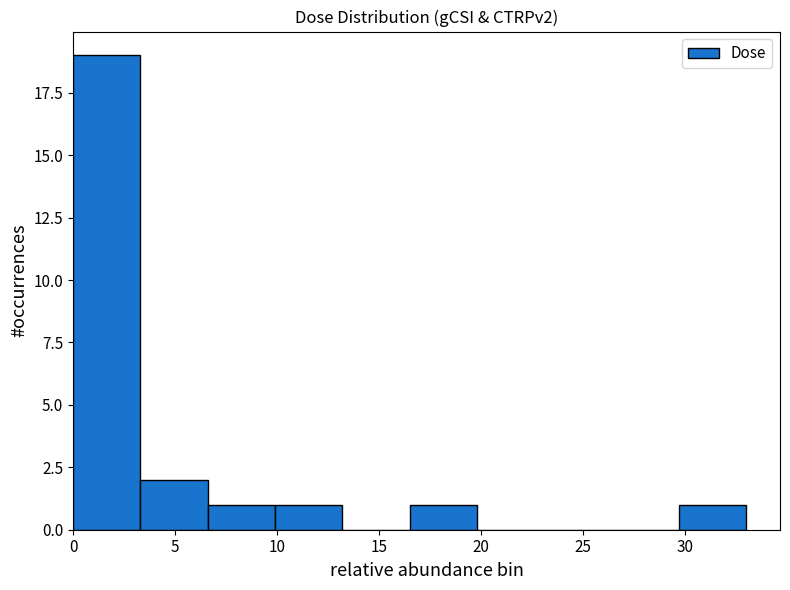

Reading left to right, transcribe this chart: for each bar, give the range it covers on the x-axis and its height. Neither the bar edges nor the heights are printed on the chart, so give them approximately, as read against the axes.

0.0 to 3.5: 19
3.5 to 6.5: 2
6.5 to 10.0: 1
10.0 to 13.0: 1
13.0 to 16.5: 0
16.5 to 20.0: 1
20.0 to 23.0: 0
23.0 to 26.5: 0
26.5 to 29.5: 0
29.5 to 33.0: 1